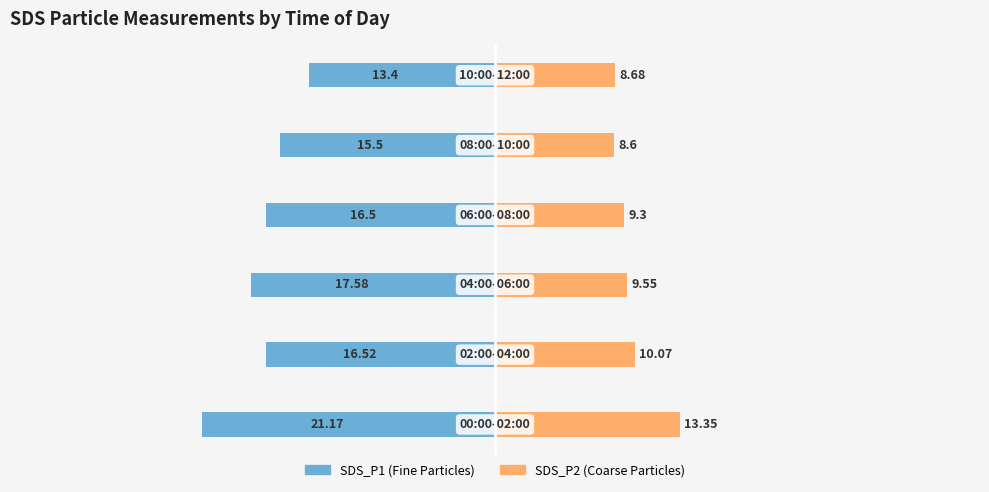

Reading right to left, extract all data points from this chart.

SDS_P1: -13.4	-15.5	-16.5	-17.6	-16.5	-21.2
SDS_P2: 8.7	8.6	9.3	9.6	10.1	13.3